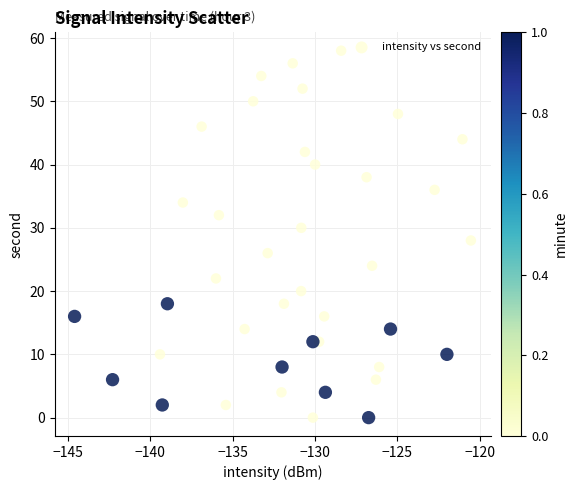

What is the range of Y values (max minus min)?

58